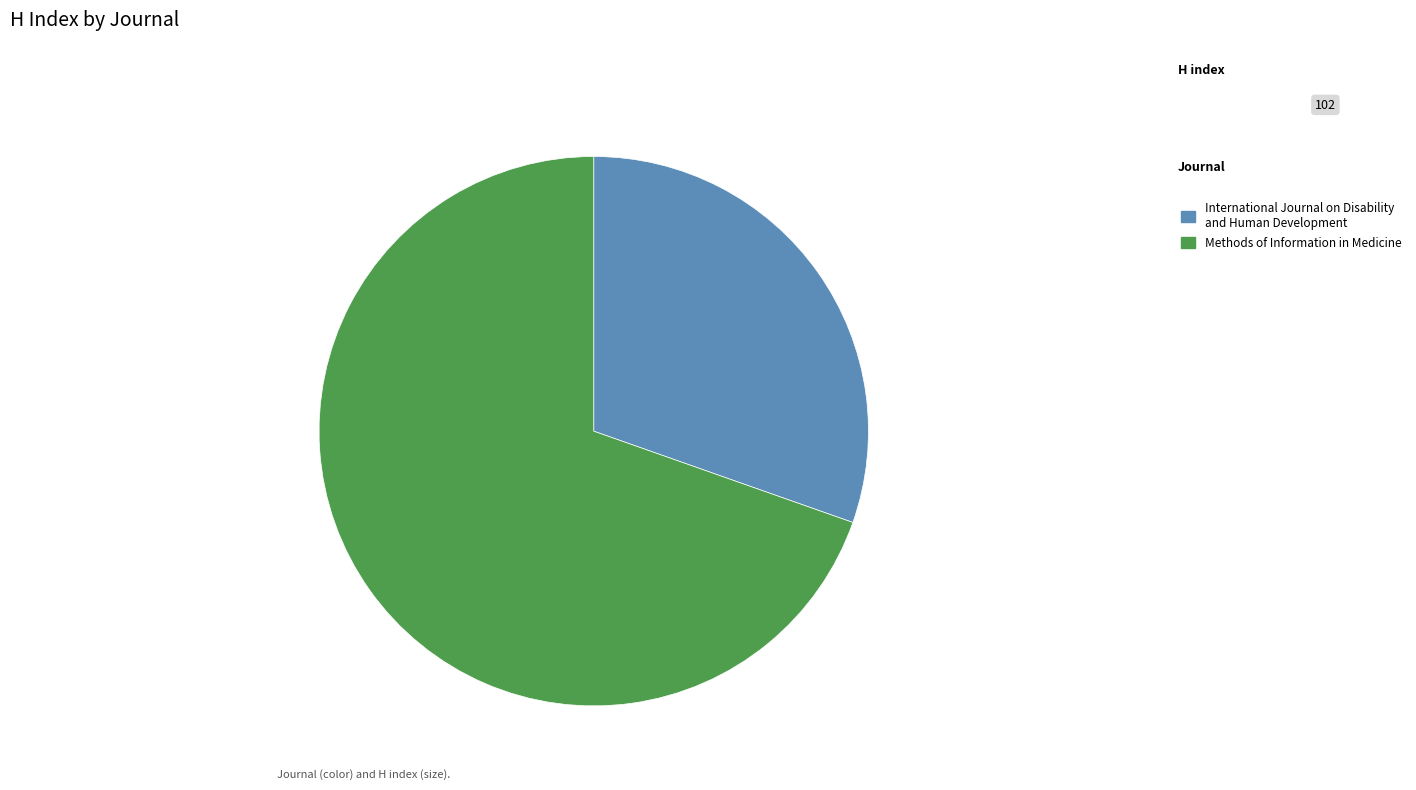

Combined, do International Journal on Disability and Human Development and Methods of Information in Medicine account for over 50%?

Yes